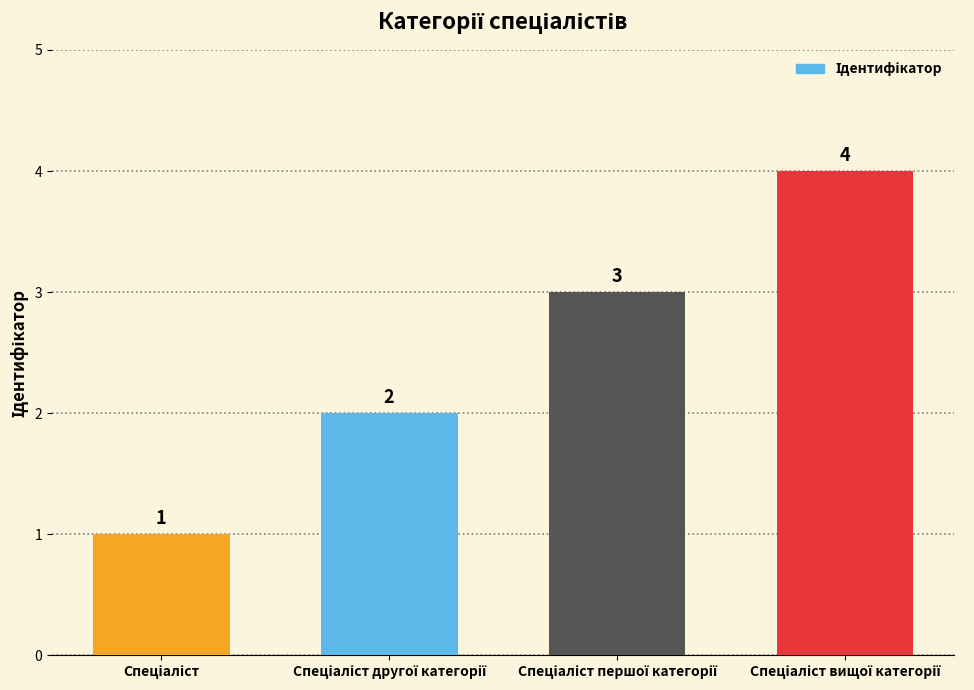

What is the difference between the maximum and minimum values?

3